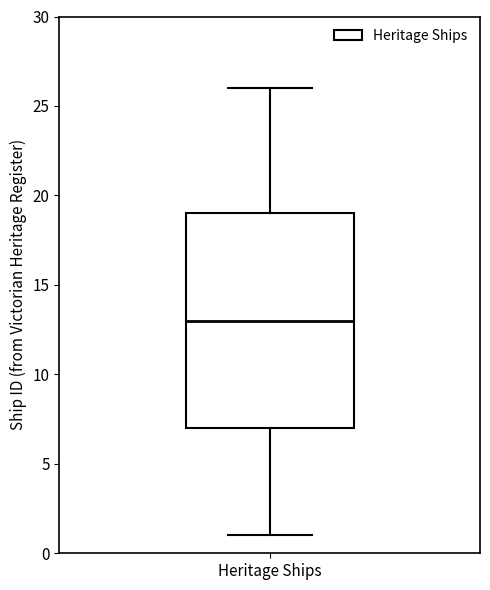

Read this box plot against the y-axis: the position of the median line, the range covered by the box, and the ends of both whiskers. The values are not printed on the chart, so give them approximately, as read against the axis.

median 13, box 7 to 19, whiskers 1 to 26